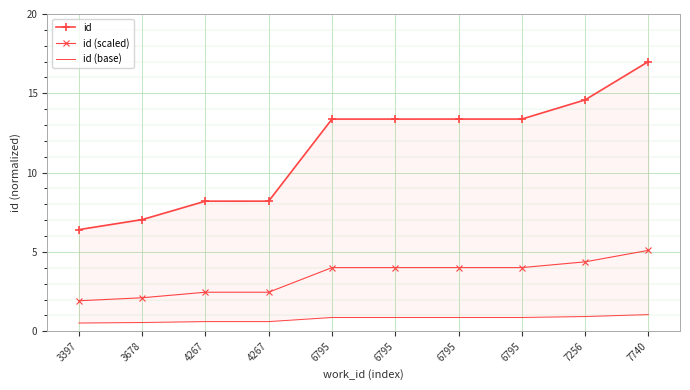

At which category is the sum across all series the highest?

7740